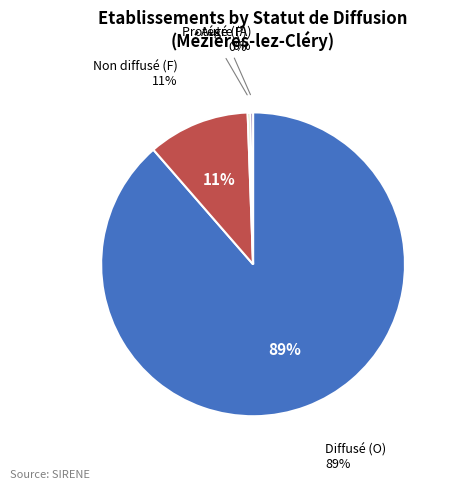

How many slices are in this pie chart?

4